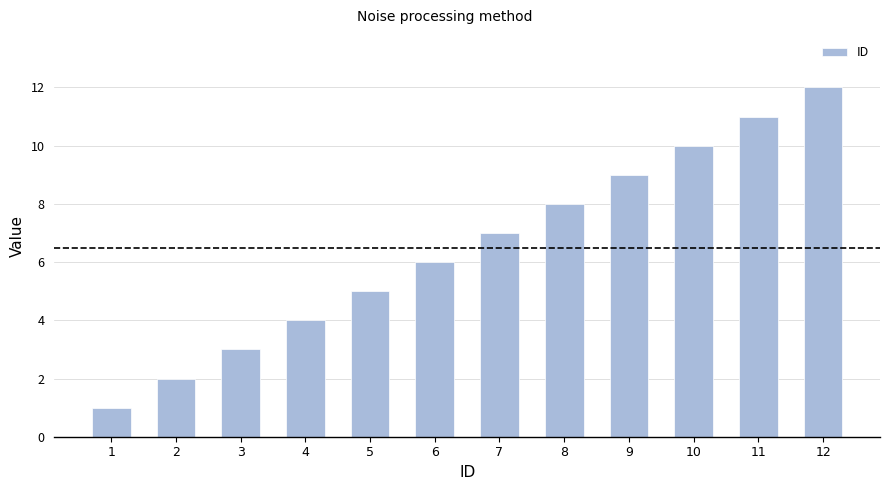

Reading left to right, transcribe all the data shown in this chart.

1	2	3	4	5	6	7	8	9	10	11	12